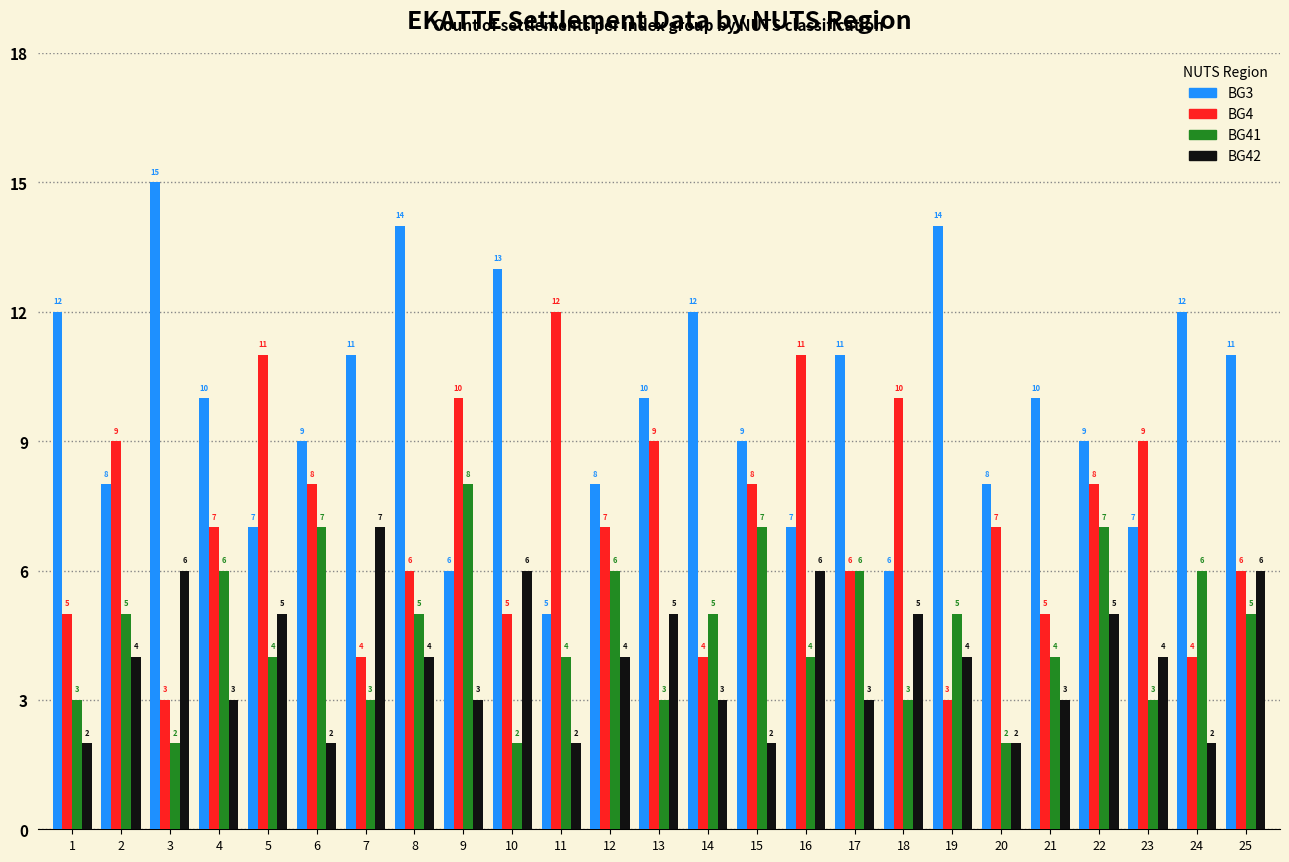

Count the BG3 values in the range 8 to 12.

15